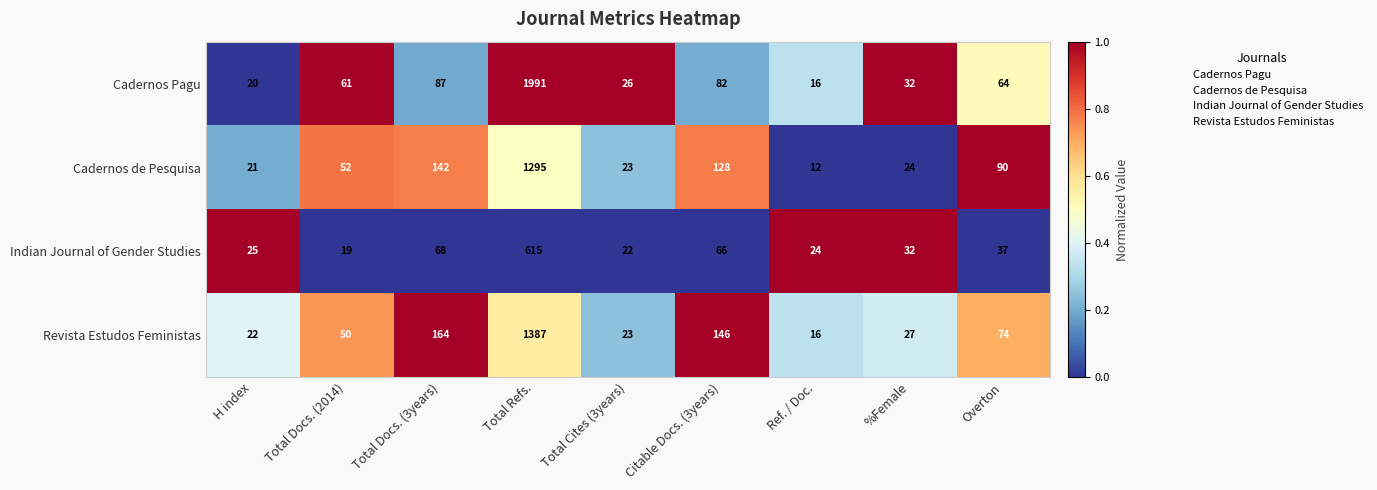

Count the number of data series in this chart.

4